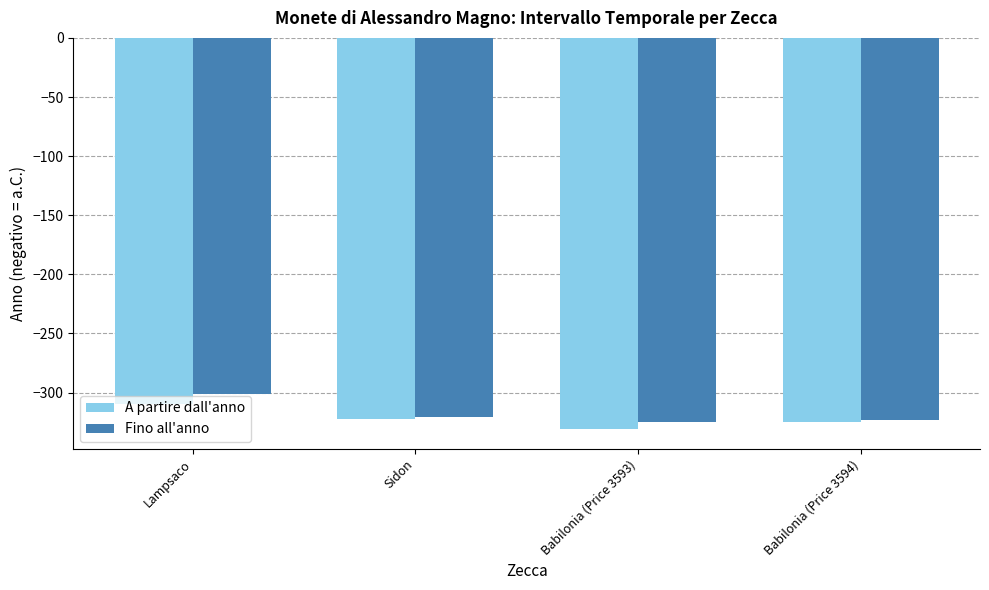

Which series has the largest total across all categories?

Fino all'anno